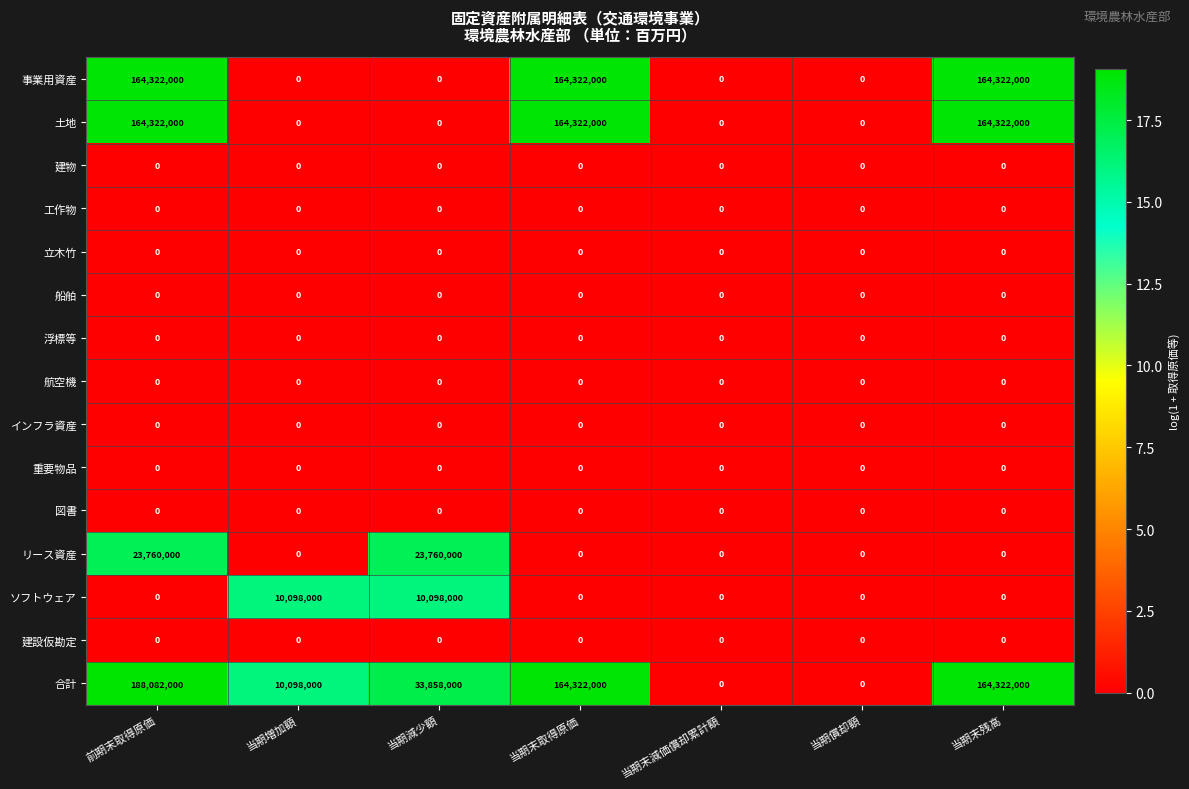

At which category is the sum across all series the highest?

前期末取得原価